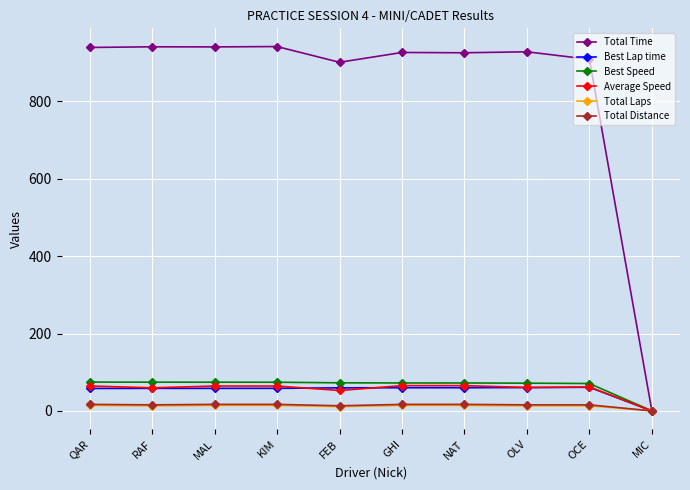

The value of Total Distance at QAR is 16.8. True or false?

True